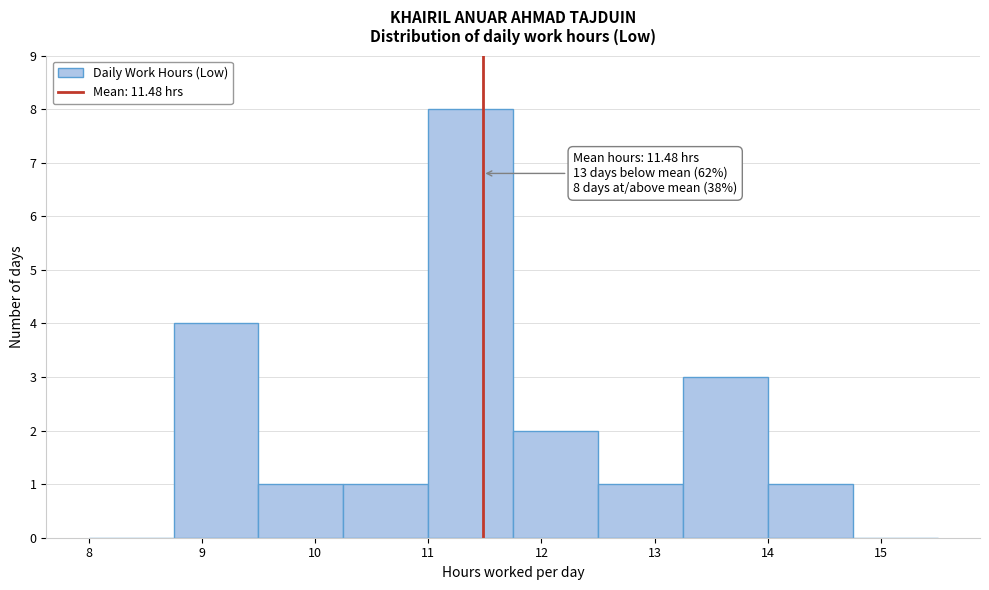

Which range on the x-axis has the tallest bar?

11.00 to 11.75